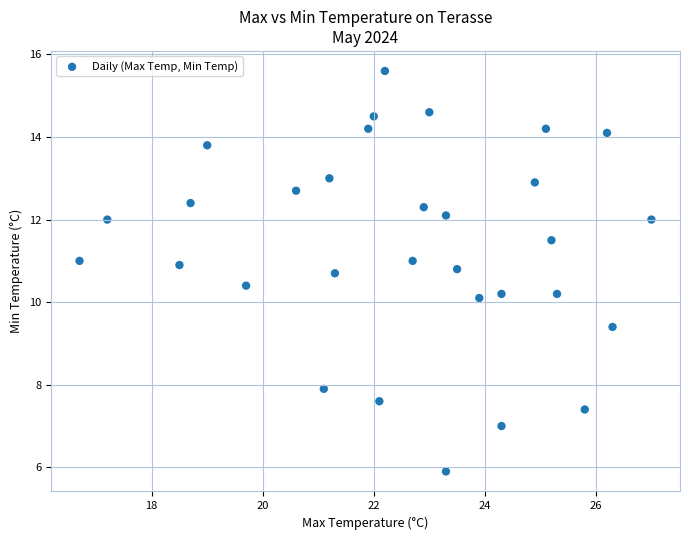

What is the range of X values (max minus min)?

10.3